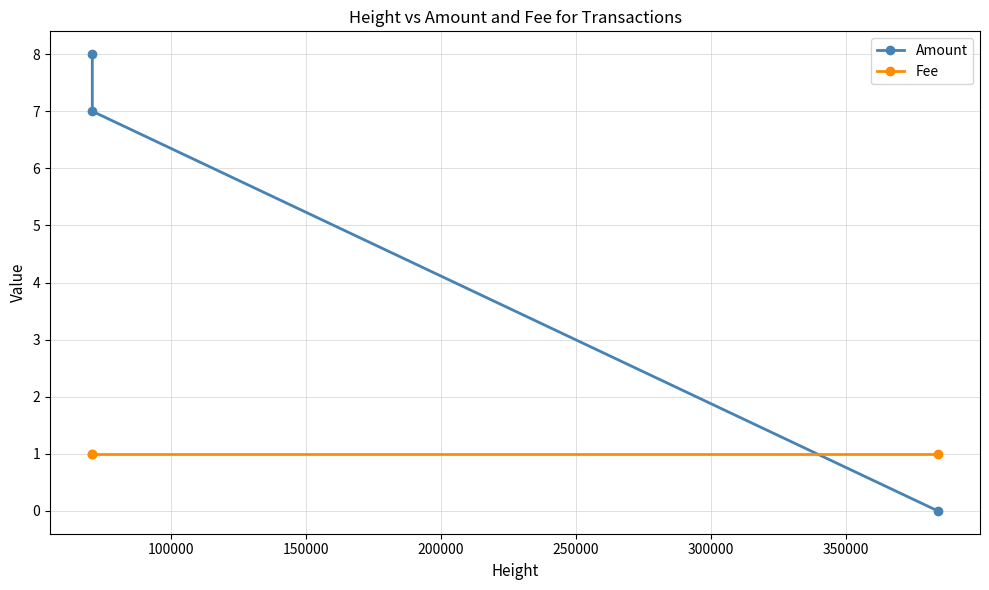

What is the sum of all Amount values?

15